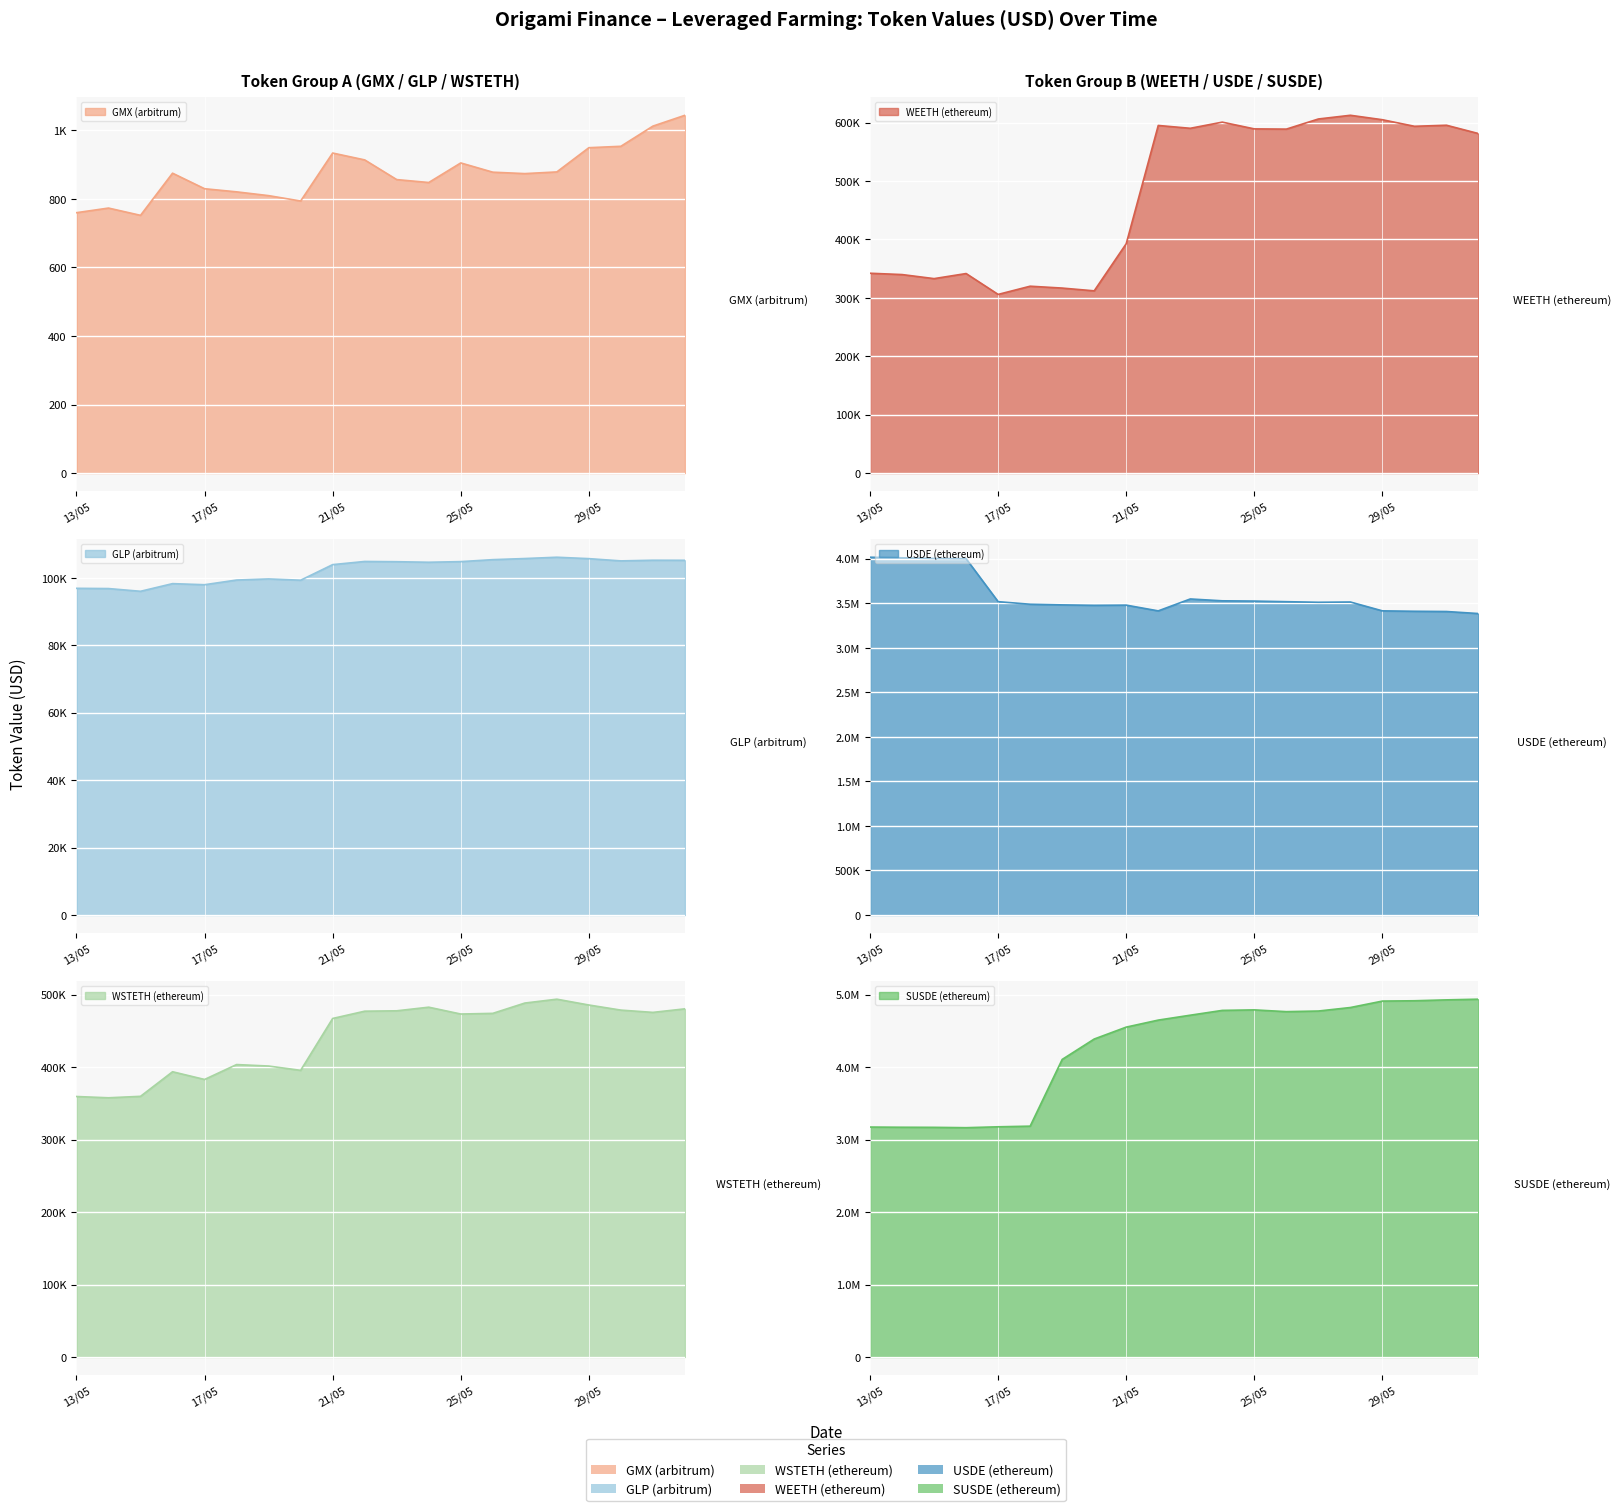

At which category does GLP (arbitrum) reach its first local peak?

16/05